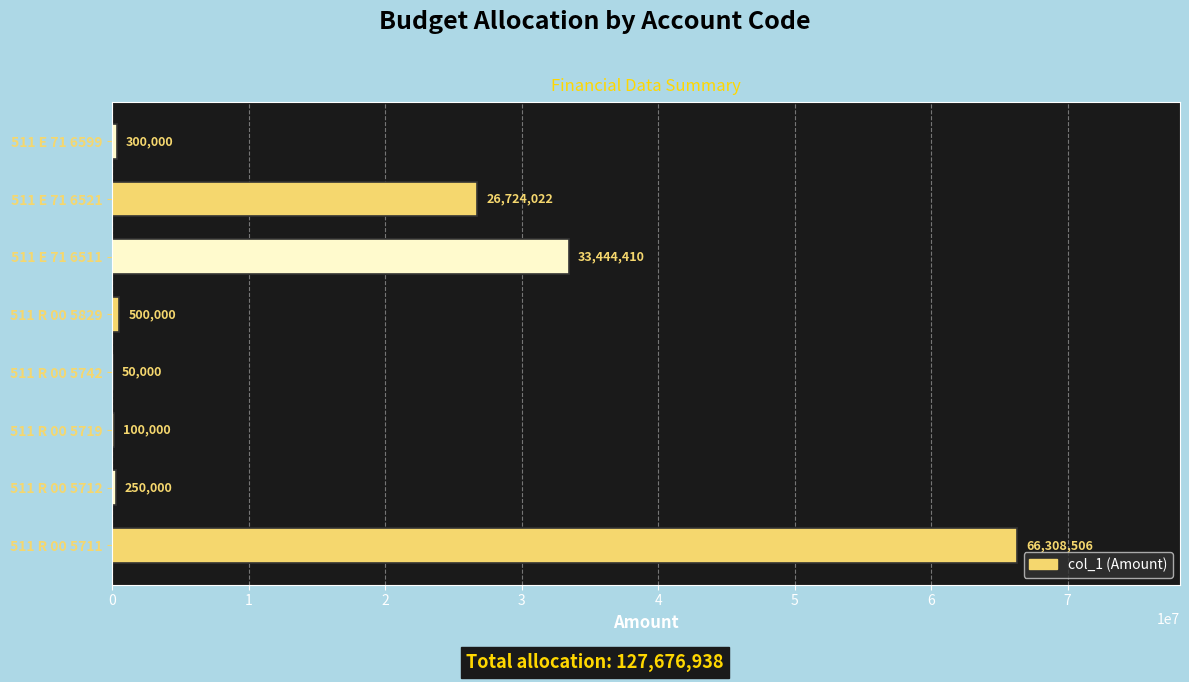

Which label corresponds to the largest value in the chart?

511 R 00 5711